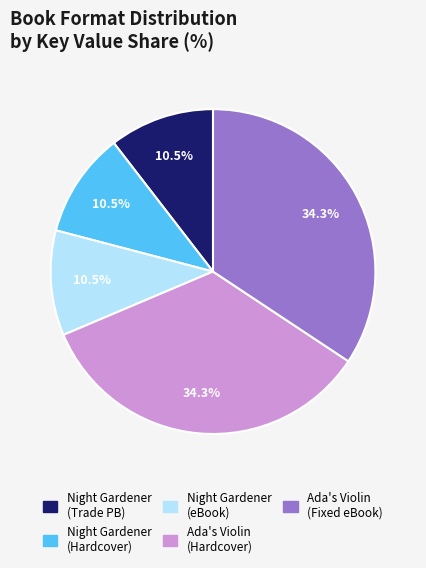

Is there any slice that represents more than half of the pie?

No